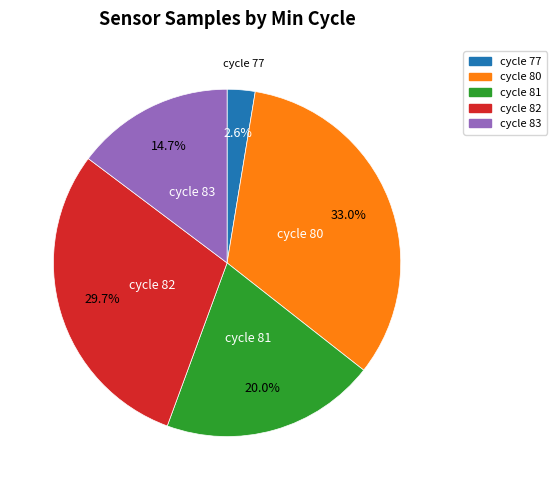

Which slice is the smallest?

cycle 77